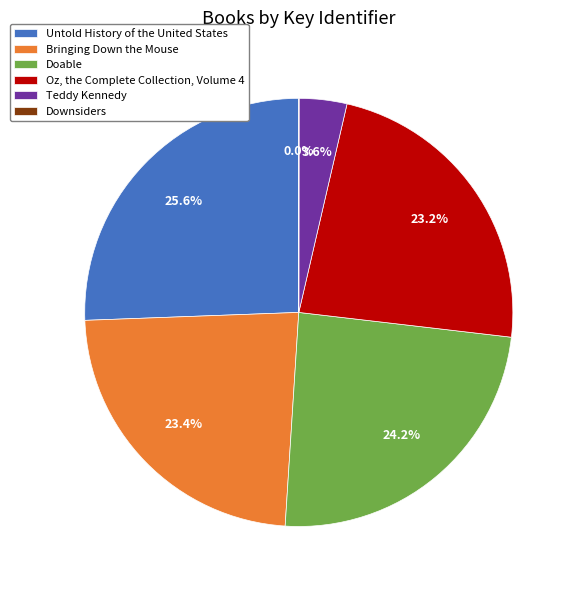

To the nearest percent, what is the difference between the largest and smallest slice percentages?

26%